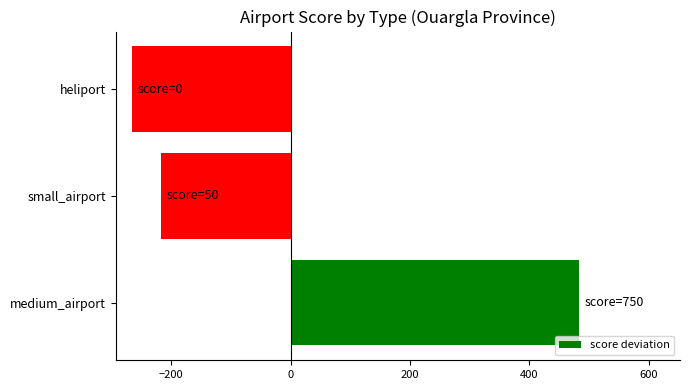

Are the bars horizontal?

Yes